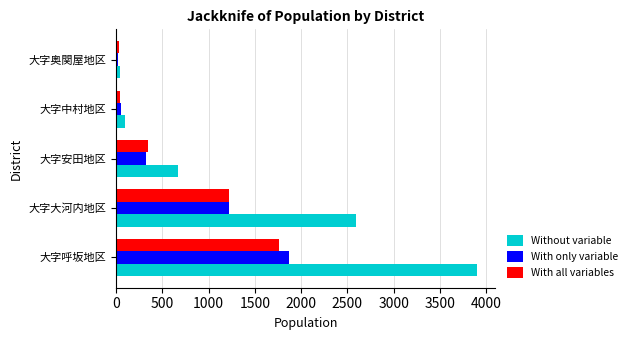

Which series changed the most between 大字呼坂地区 and 大字安田地区?

Without variable